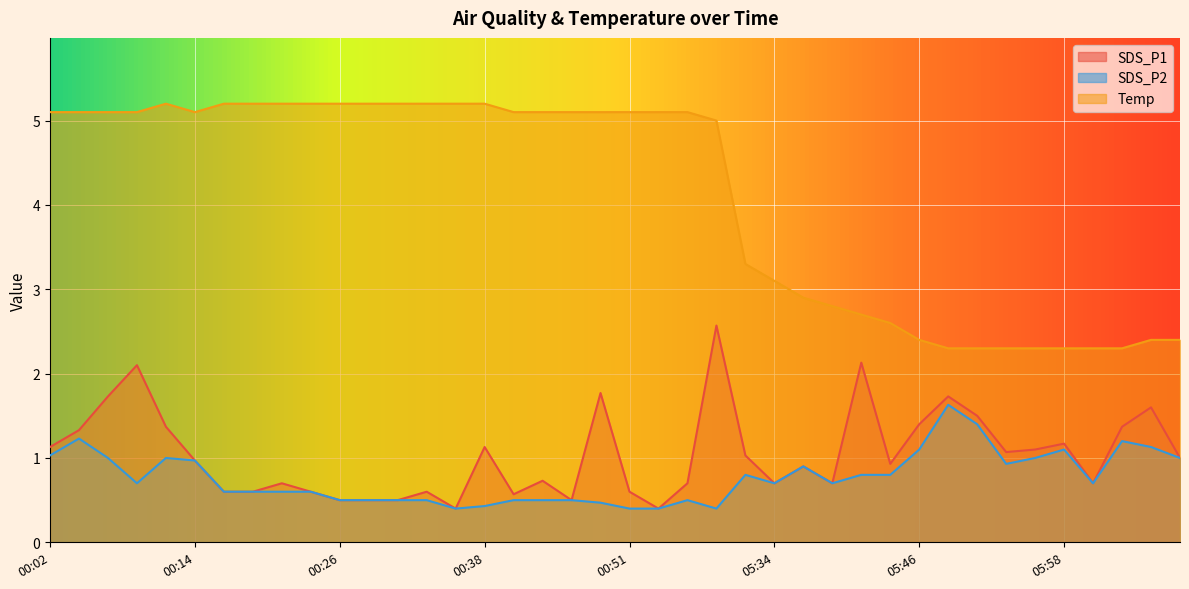

Where does the Temp series first go above 5?

00:02